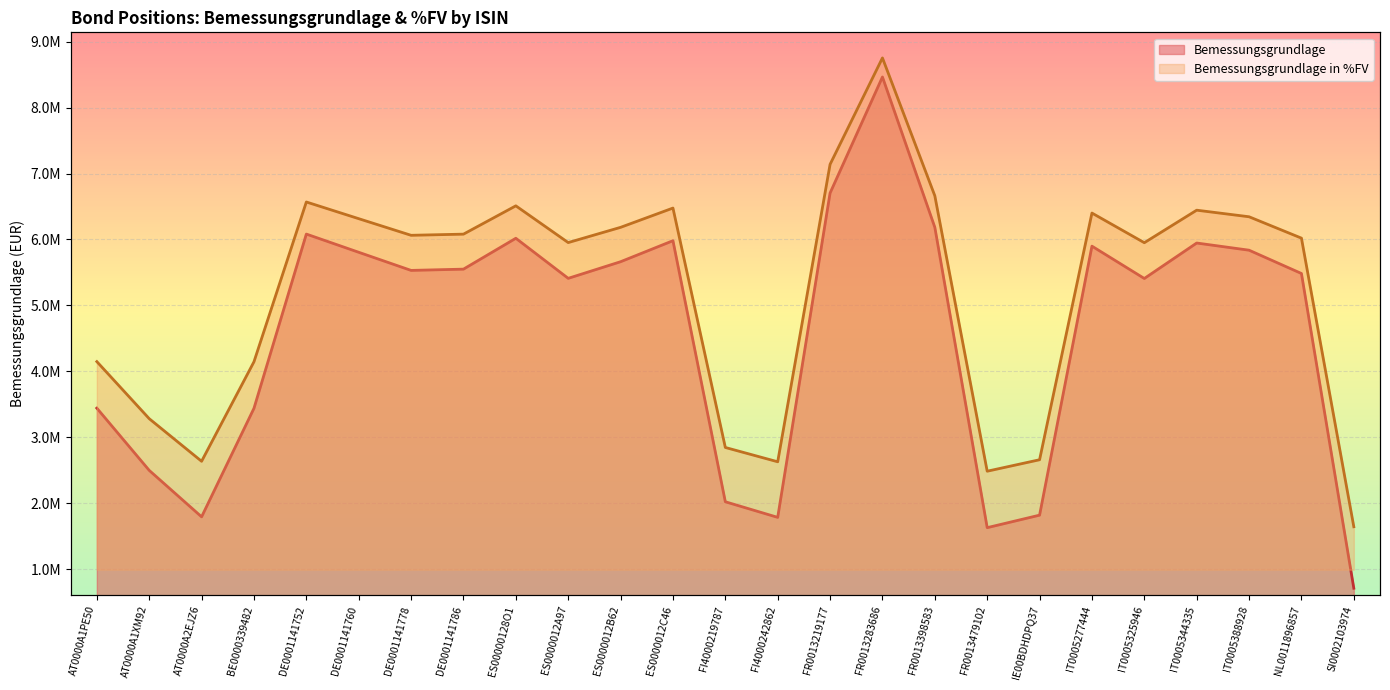

Which label corresponds to the smallest value in the chart?

SI0002103974